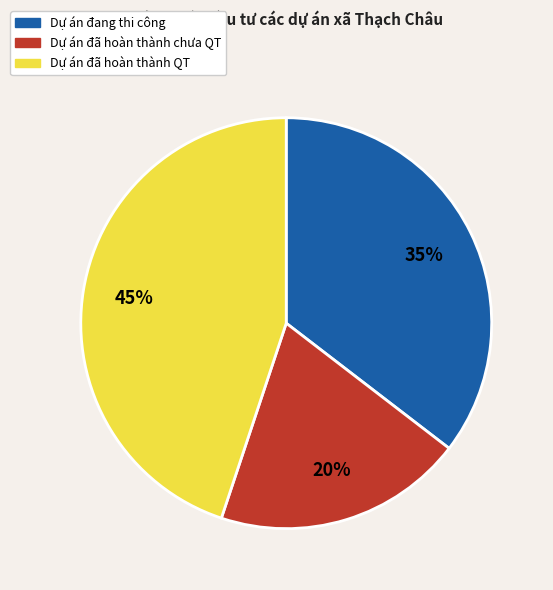

What is the smallest slice in the pie chart?

Dự án đã hoàn thành chưa QT